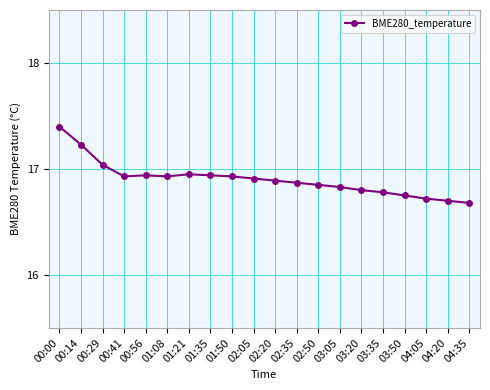

Which has a higher value, 00:41 or 03:35?

00:41